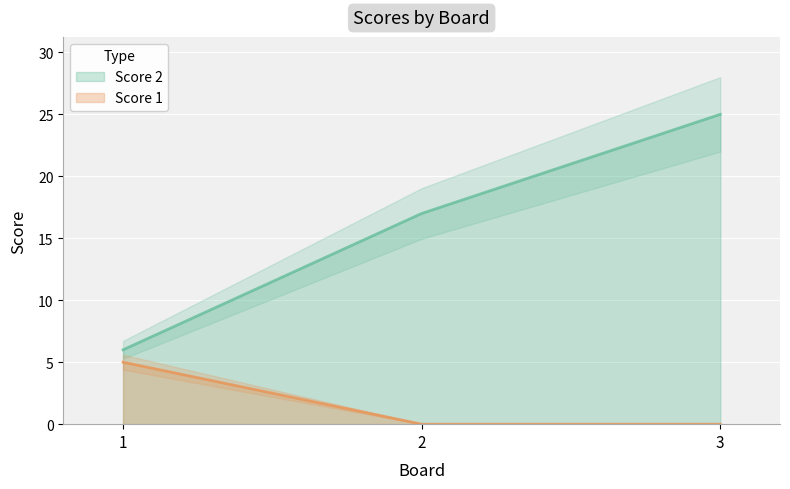

Reading right to left, list all the values displayed in this chart.

Score 2: 3=25	2=17	1=6
Score 1: 3=0	2=0	1=5